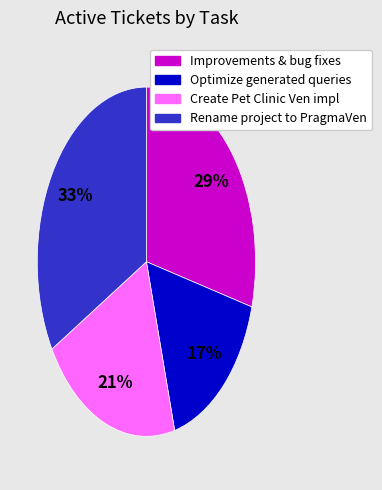

Count the number of slices in the pie.

4